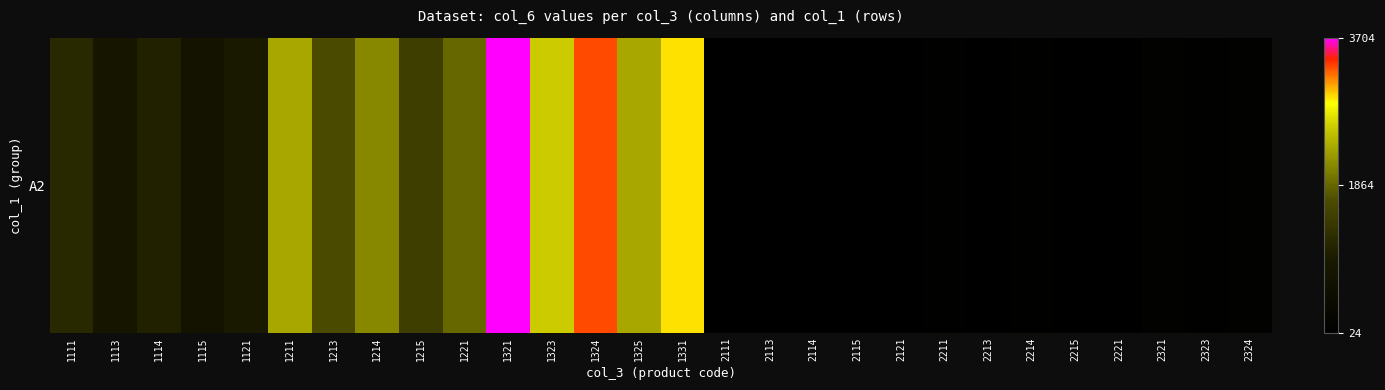

Reading right to left, list all the values displayed in this chart.

110	85	122	61	49	69	54	77	31	24	34	27	38	2963	2334	3334	2593	3704	1868	1472	2102	1635	2335	934	736	1051	818	1168